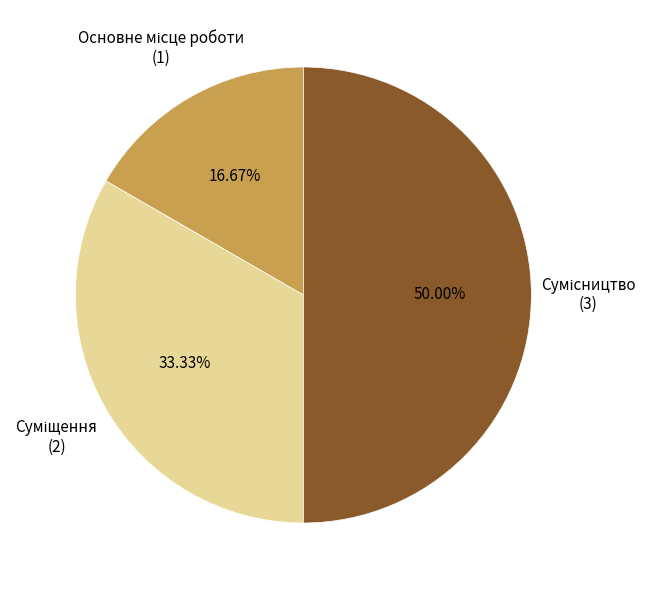

How many slices are in this pie chart?

3